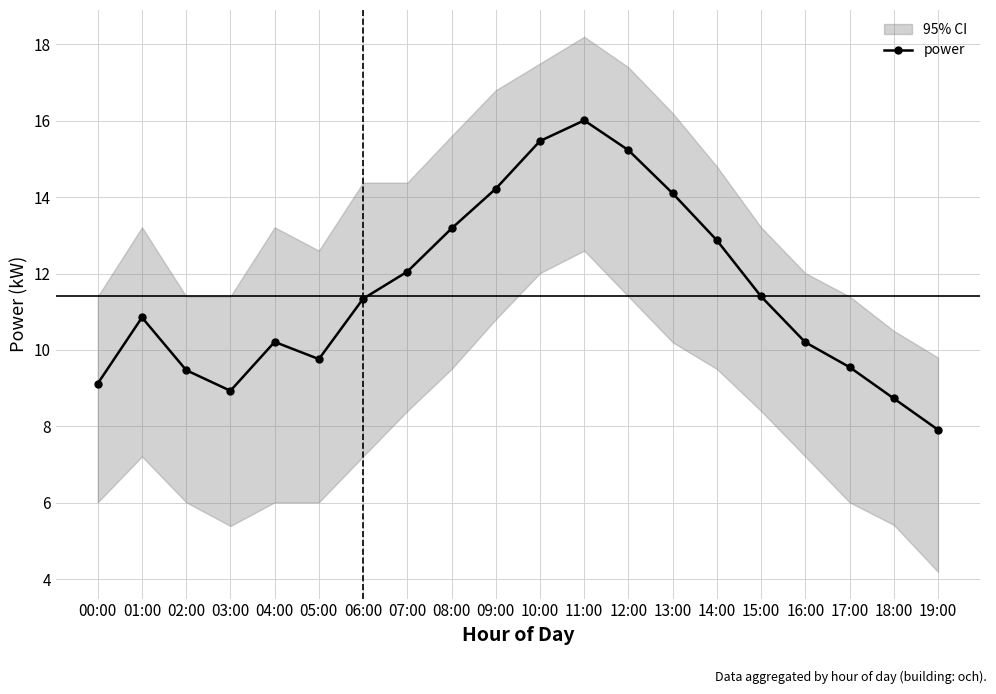

What is the difference between the maximum and minimum values?

8.1